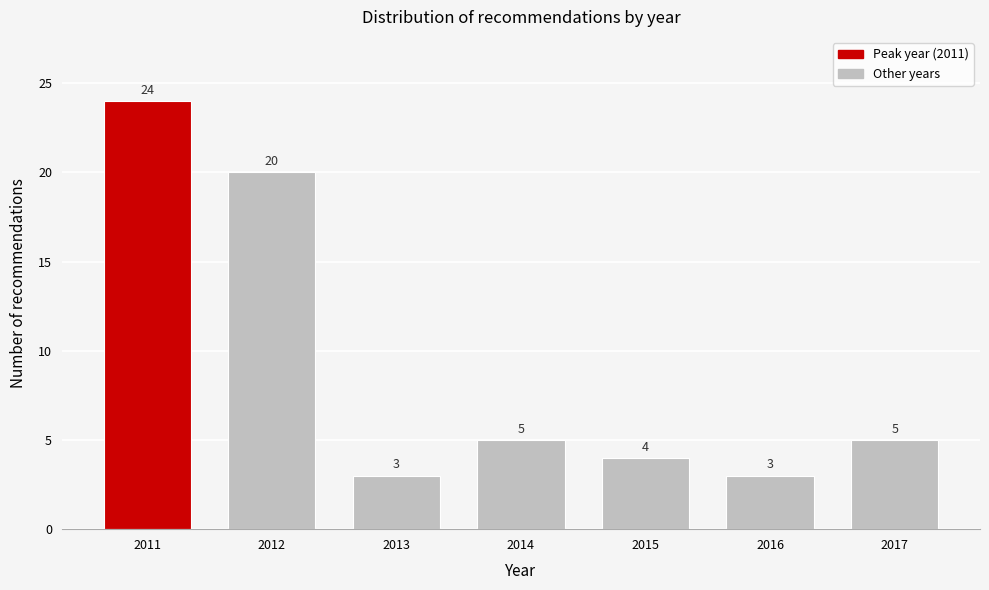

Reading right to left, list all the values displayed in this chart.

2017=5	2016=3	2015=4	2014=5	2013=3	2012=20	2011=24